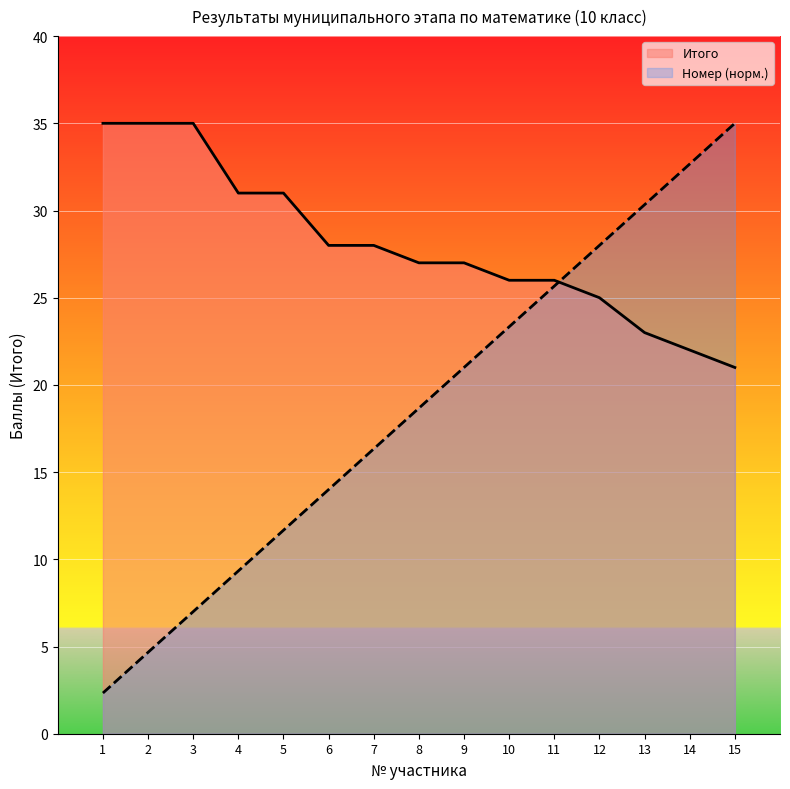

Which category has the highest value across all series?

1